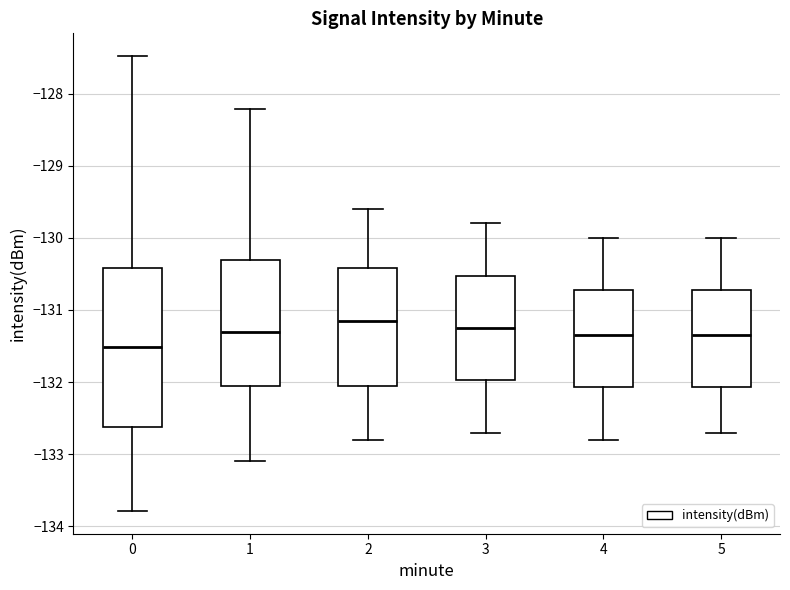

Which box's median line is the highest?

2